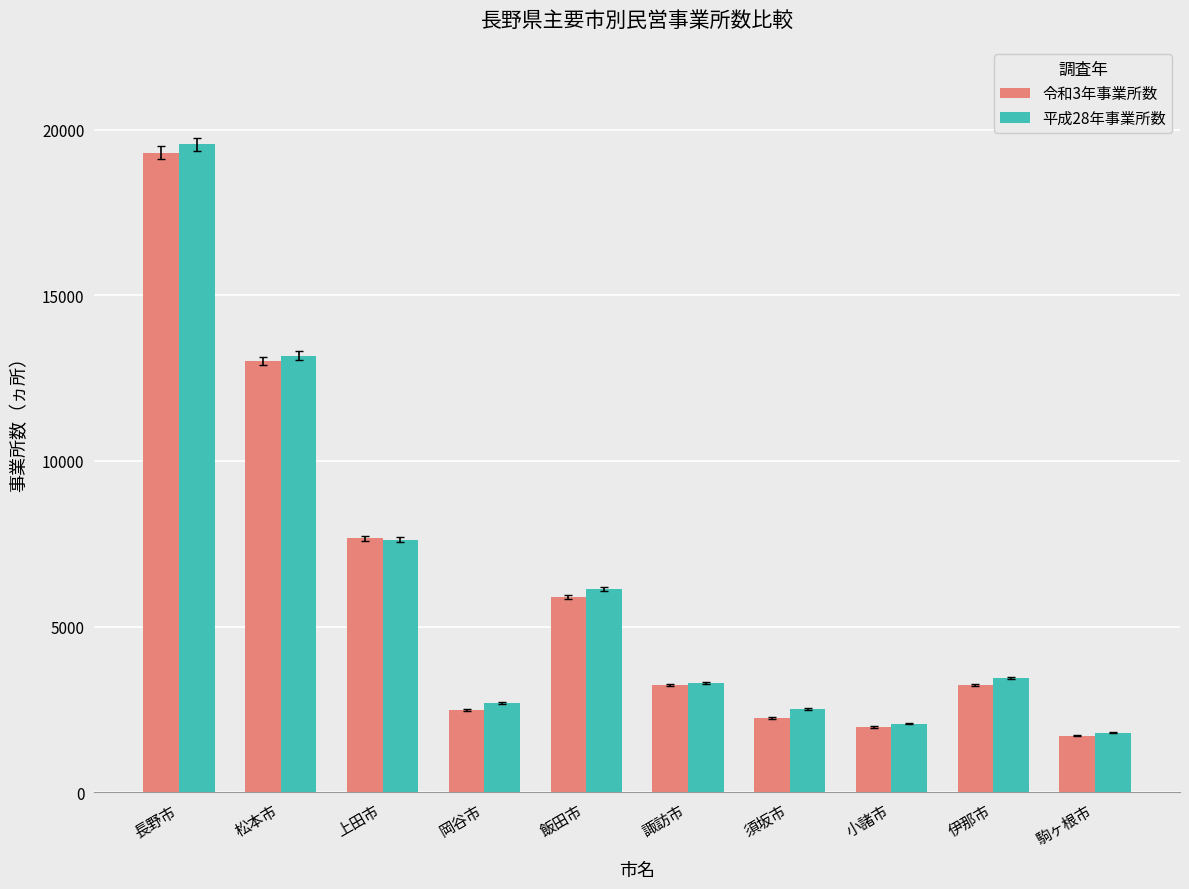

What is the difference between the highest and lowest values at 小諸市?

92